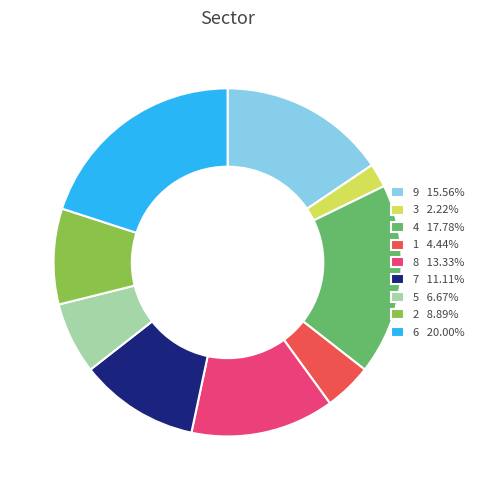

Combined, do 5 6.67% and 6 20.00% account for over 50%?

No